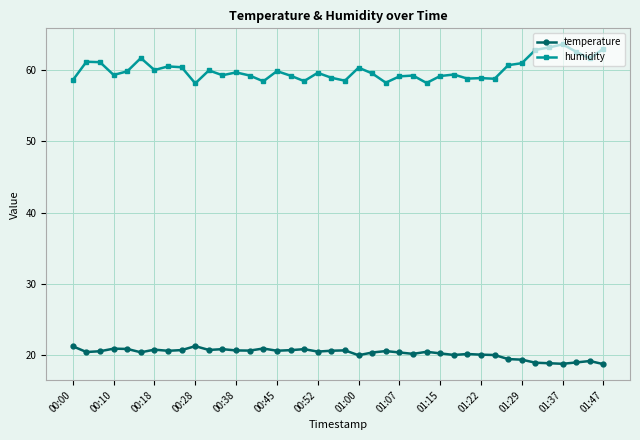

At how many categories does at least one series exceed 23?

40